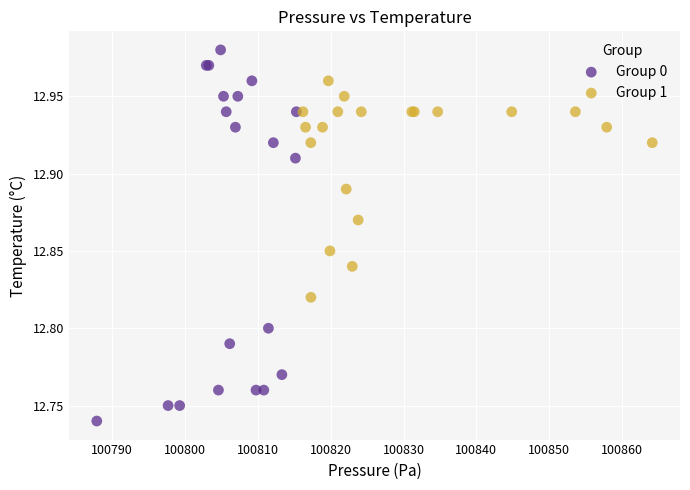

Which series contains the lowest Y value?

Group 0